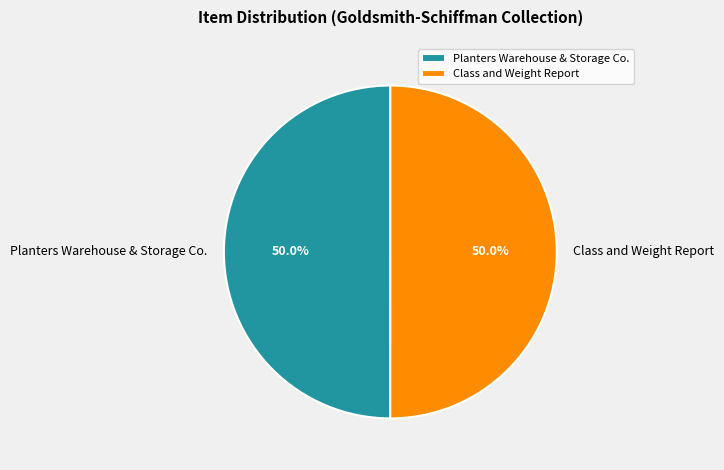

What percentage is NOT represented by Class and Weight Report?

50.0%